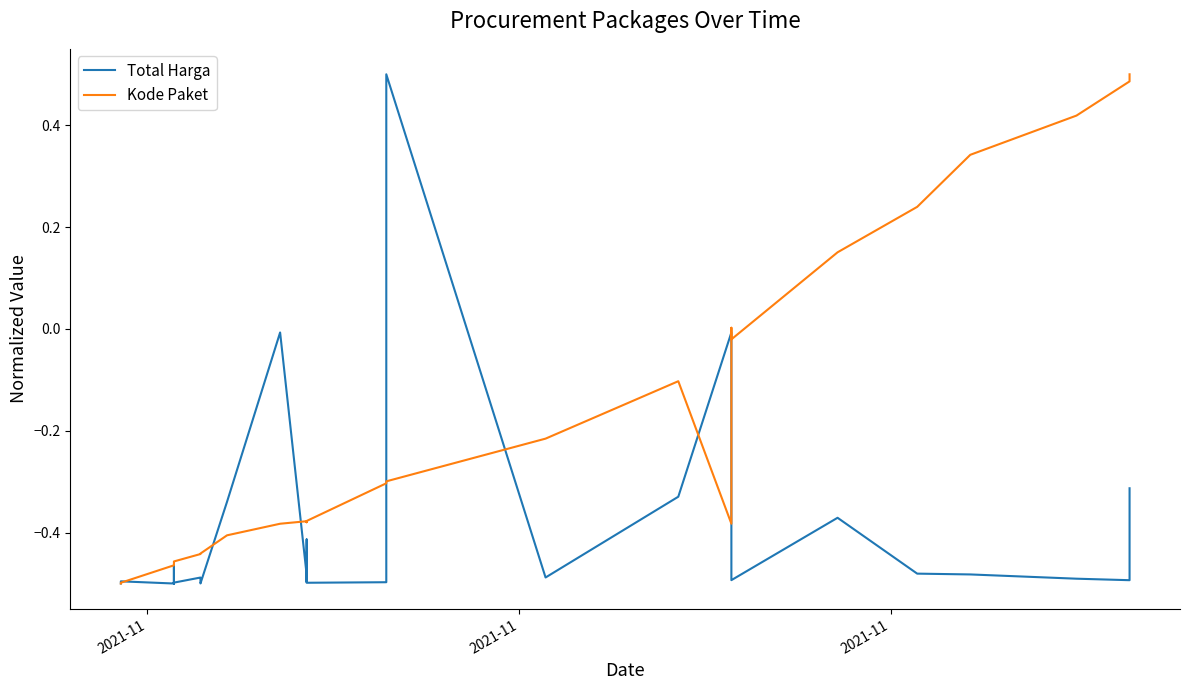

What are all the series names shown in the legend?

Total Harga, Kode Paket